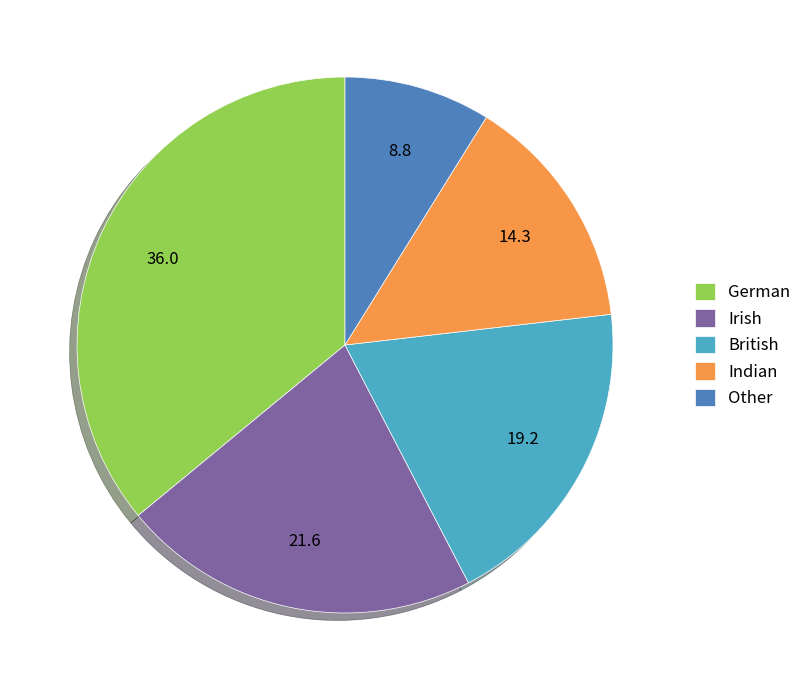

How many segments does this pie chart have?

5